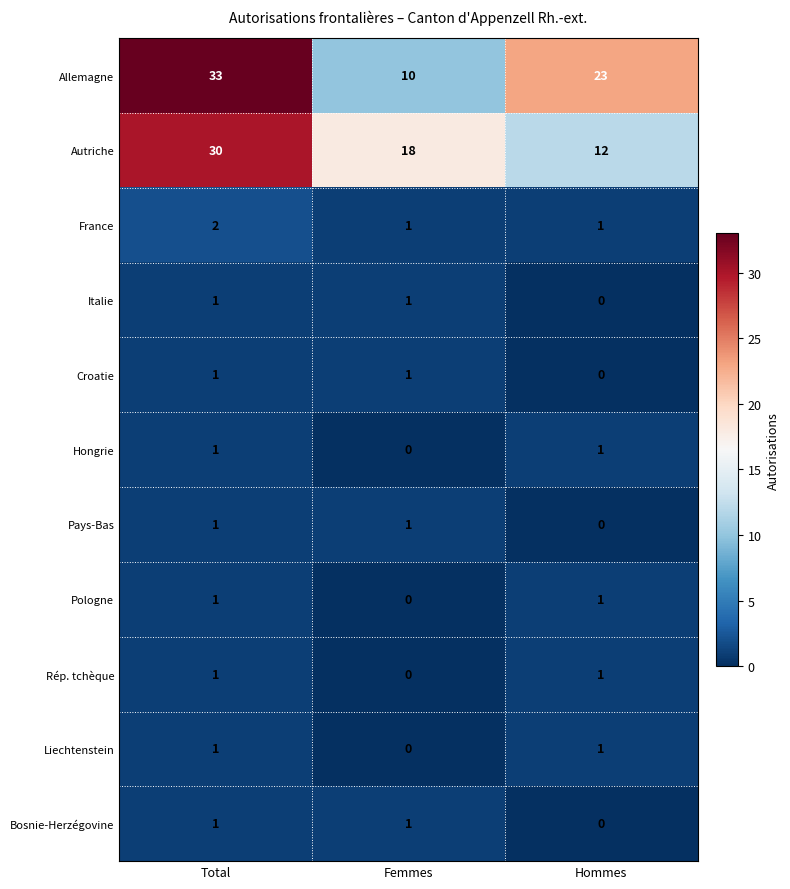

What is the difference between the Autriche values at Hommes and Femmes?

6